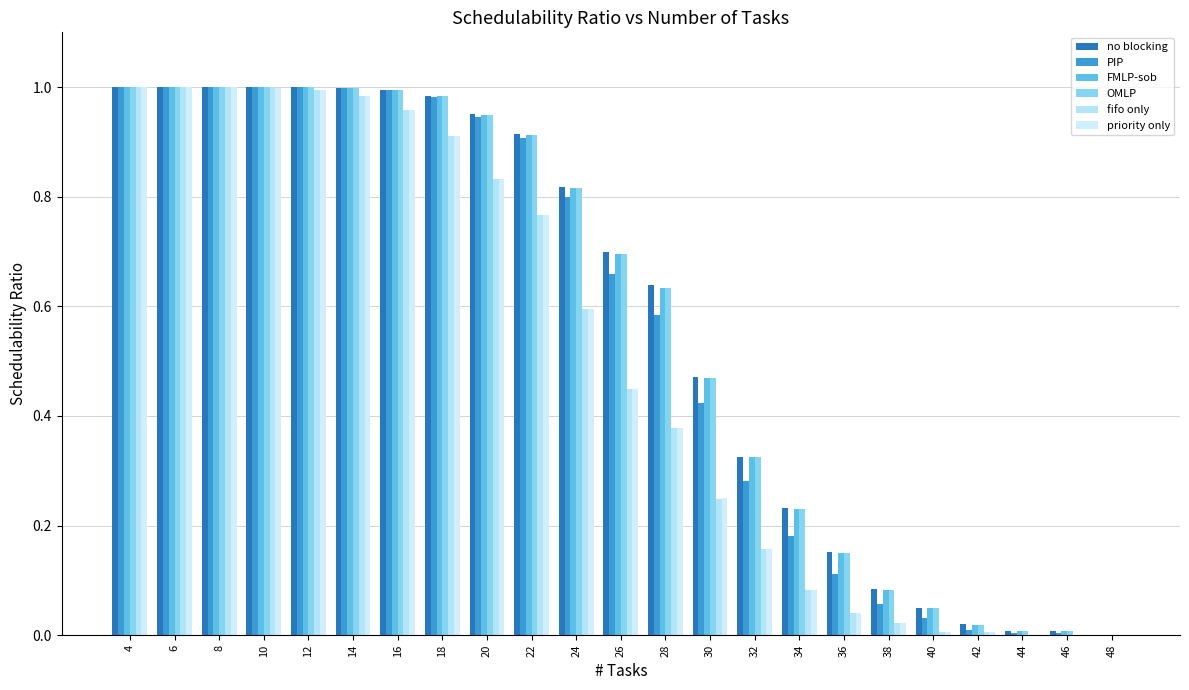

Count the number of categories in the chart.

23